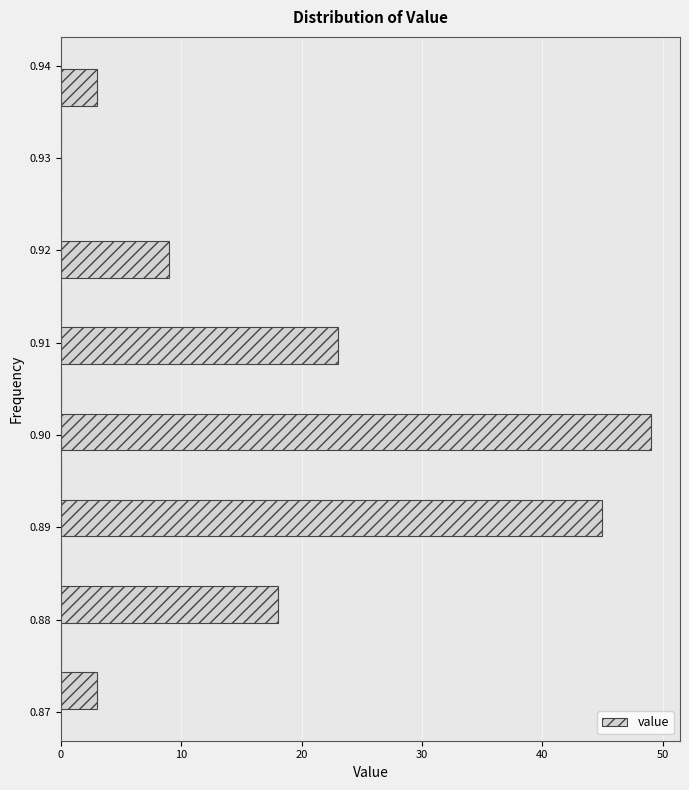

Reading bottom to top, list every bar in this chart as the range it spans on the y-axis followed by its length. Neither the bar edges nor the lengths are printed on the chart, so give them approximately, as read against the axes.

0.870 to 0.875: 3
0.875 to 0.879: 0
0.879 to 0.884: 18
0.884 to 0.889: 0
0.889 to 0.893: 45
0.893 to 0.898: 0
0.898 to 0.903: 49
0.903 to 0.907: 0
0.907 to 0.912: 23
0.912 to 0.917: 0
0.917 to 0.921: 9
0.921 to 0.926: 0
0.926 to 0.931: 0
0.931 to 0.935: 0
0.935 to 0.940: 3